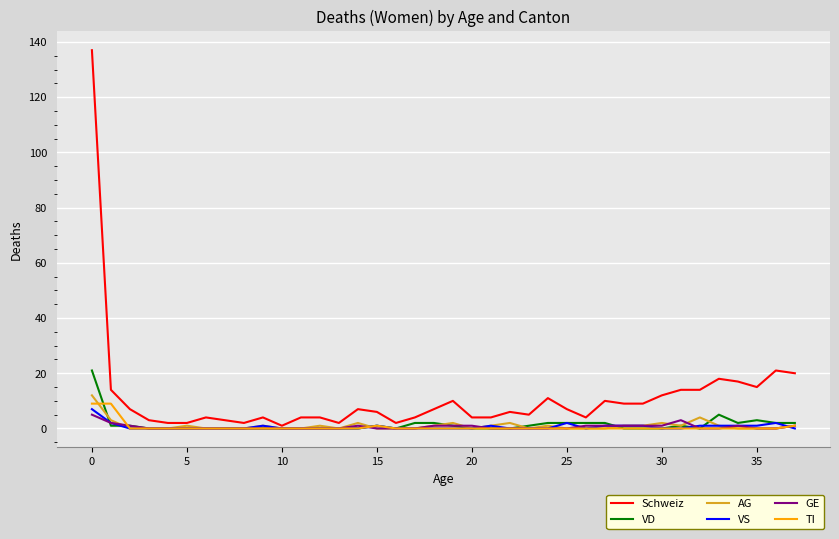

True or false: VS has more than 0 interior local peaks.

True